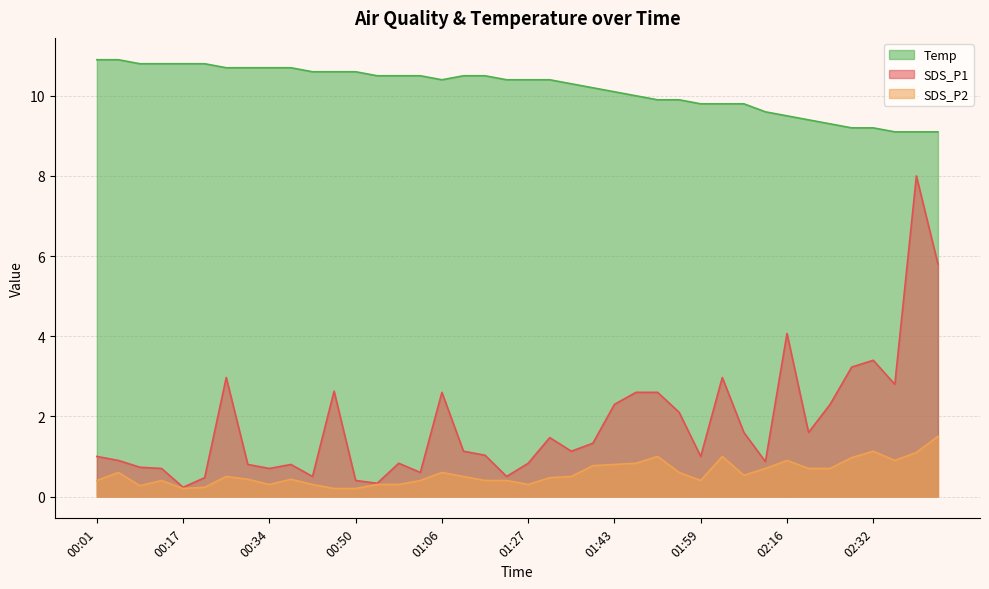

What is the smallest value displayed?

0.2